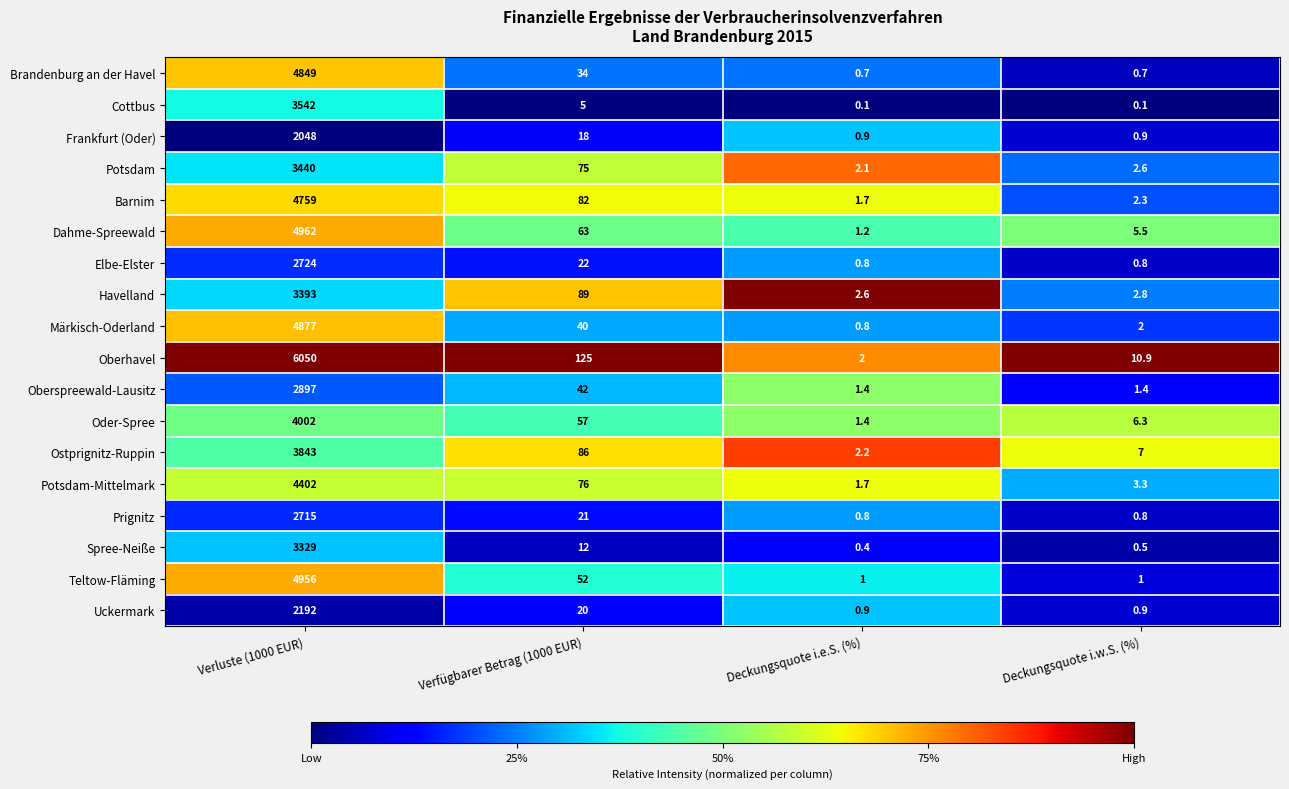

Rank the series at Verfügbarer Betrag (1000 EUR) from lowest to highest value.

Cottbus, Spree-Neiße, Frankfurt (Oder), Uckermark, Prignitz, Elbe-Elster, Brandenburg an der Havel, Märkisch-Oderland, Oberspreewald-Lausitz, Teltow-Fläming, Oder-Spree, Dahme-Spreewald, Potsdam, Potsdam-Mittelmark, Barnim, Ostprignitz-Ruppin, Havelland, Oberhavel